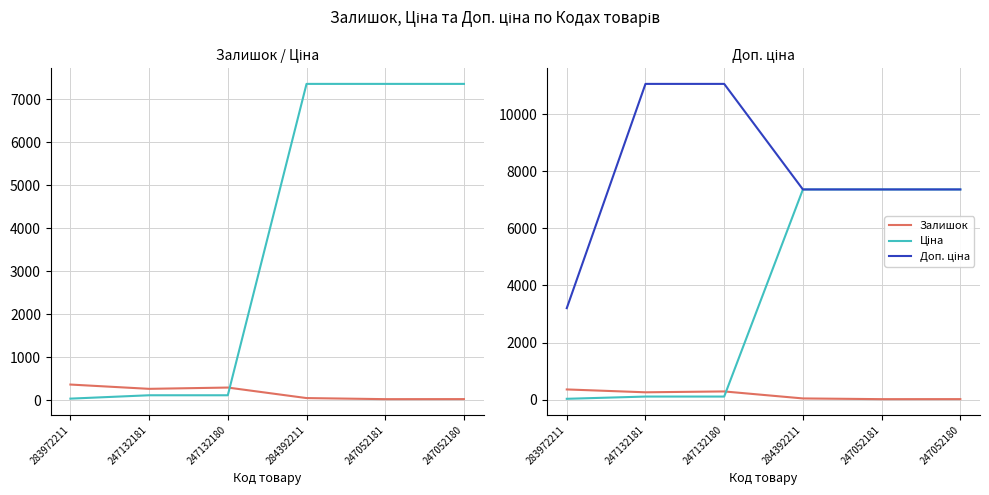

Does the chart have visible grid lines?

Yes